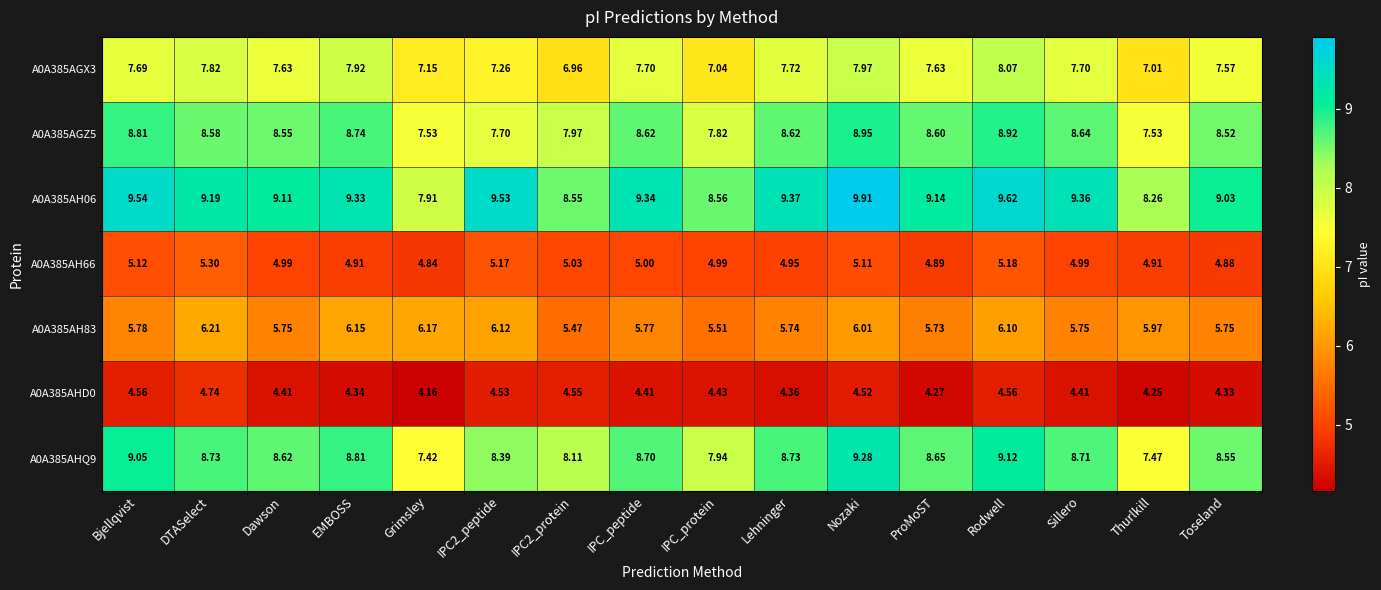

Is the value of A0A385AH83 at IPC_protein greater than the value of A0A385AHD0 at Sillero?

Yes